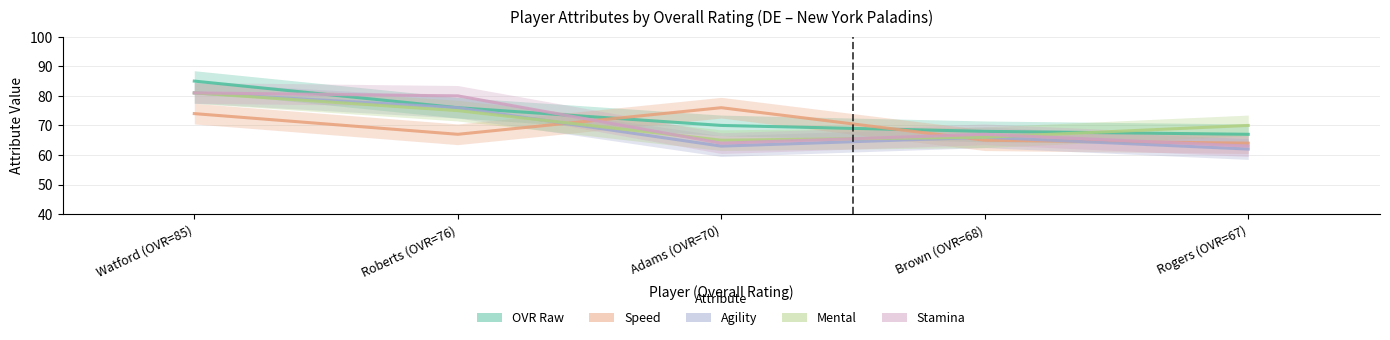

What is the value of the Mental point at the 4th from the left?

66